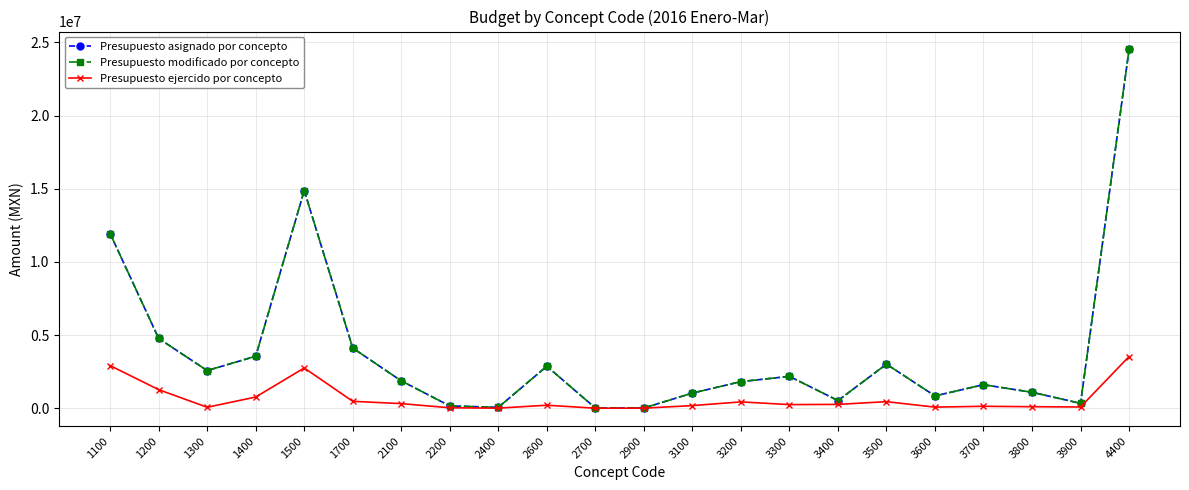

Which series changed the most between 1100 and 3100?

Presupuesto asignado por concepto